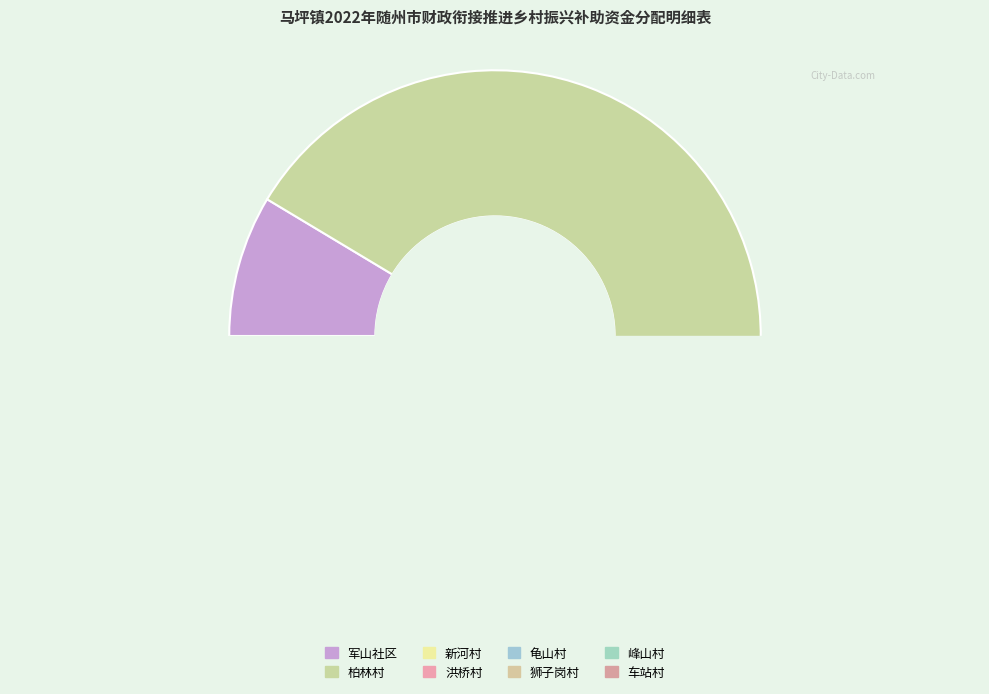

True or false: 柏林村 accounts for 53% of the total.

False